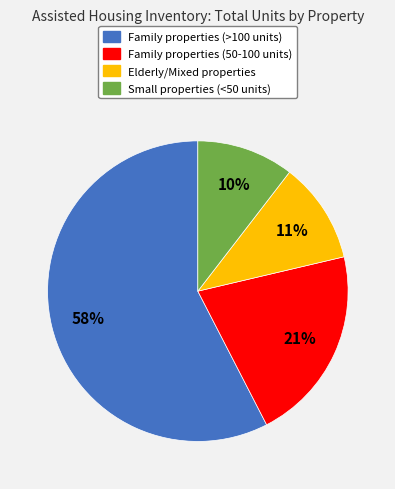

To the nearest percent, what is the average slice percentage?

25%